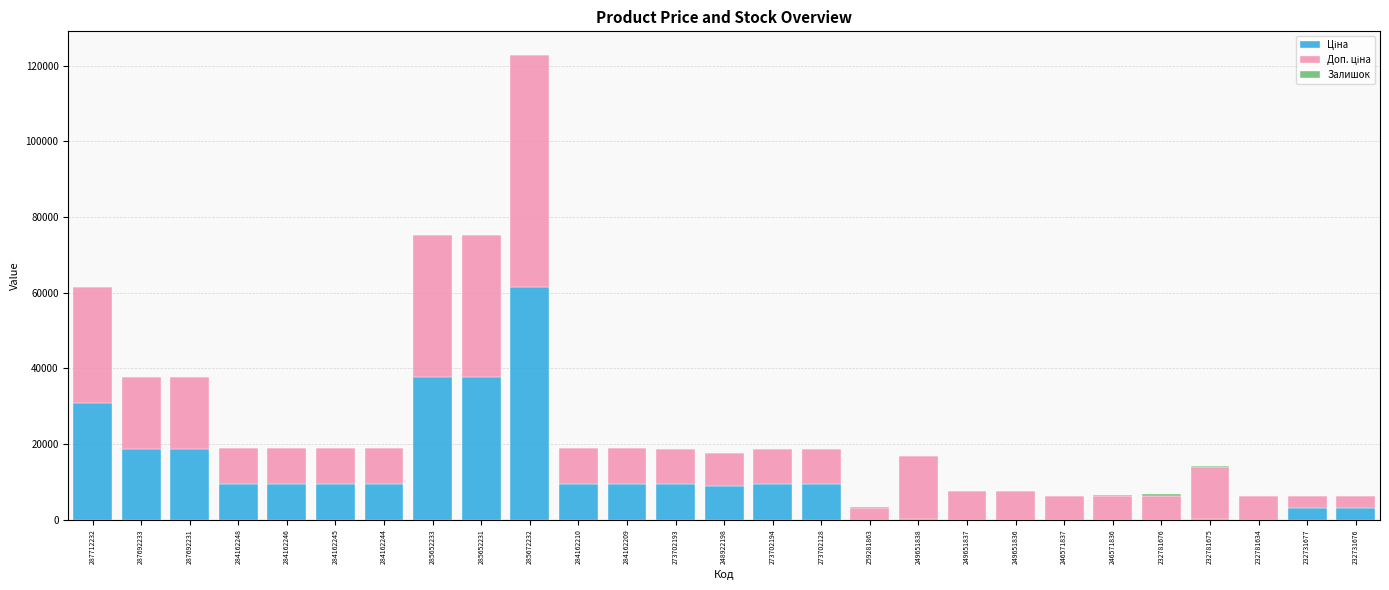

Count the number of categories in the chart.

27